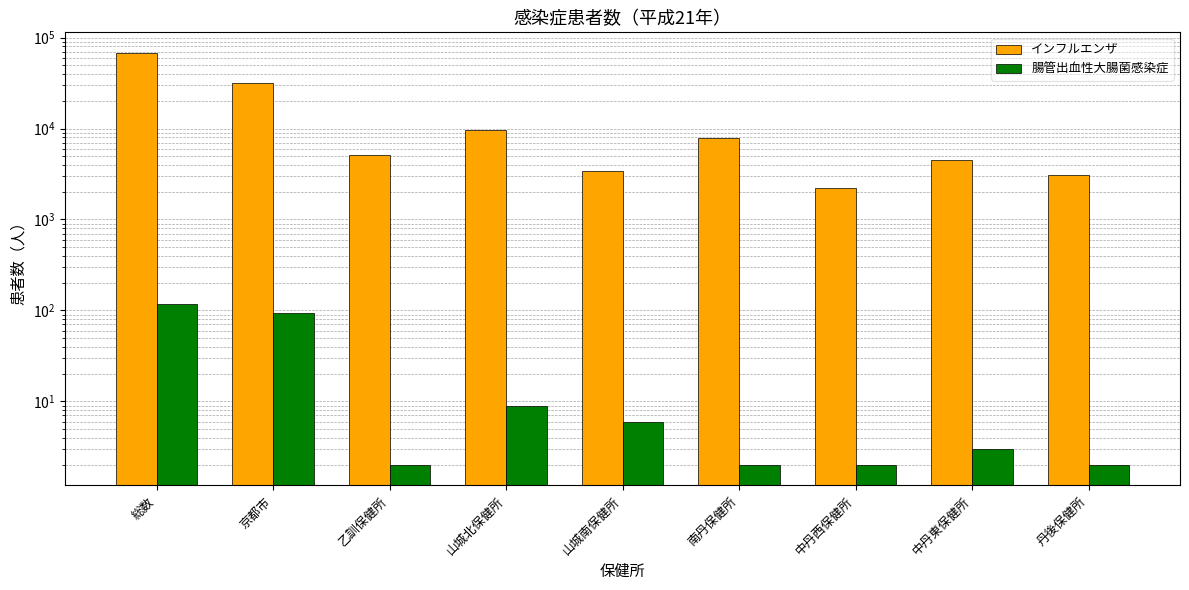

Reading left to right, transcribe all the data shown in this chart.

インフルエンザ: 総数=67865	京都市=31991	乙訓保健所=5163	山城北保健所=9606	山城南保健所=3448	南丹保健所=7853	中丹西保健所=2245	中丹東保健所=4510	丹後保健所=3049
腸管出血性大腸菌感染症: 総数=119	京都市=93	乙訓保健所=2	山城北保健所=9	山城南保健所=6	南丹保健所=2	中丹西保健所=2	中丹東保健所=3	丹後保健所=2